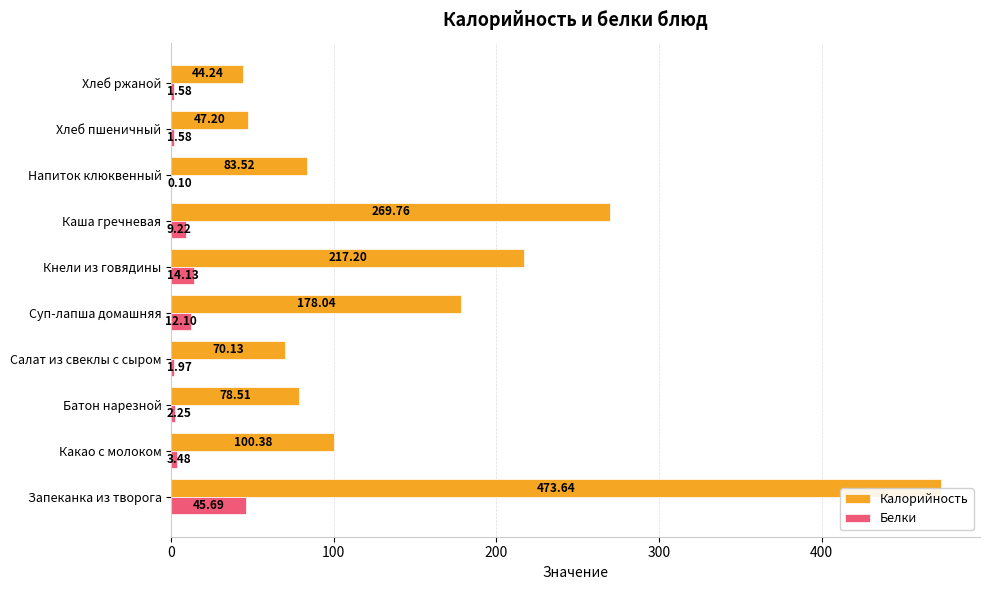

Which series has the largest total across all categories?

Калорийность